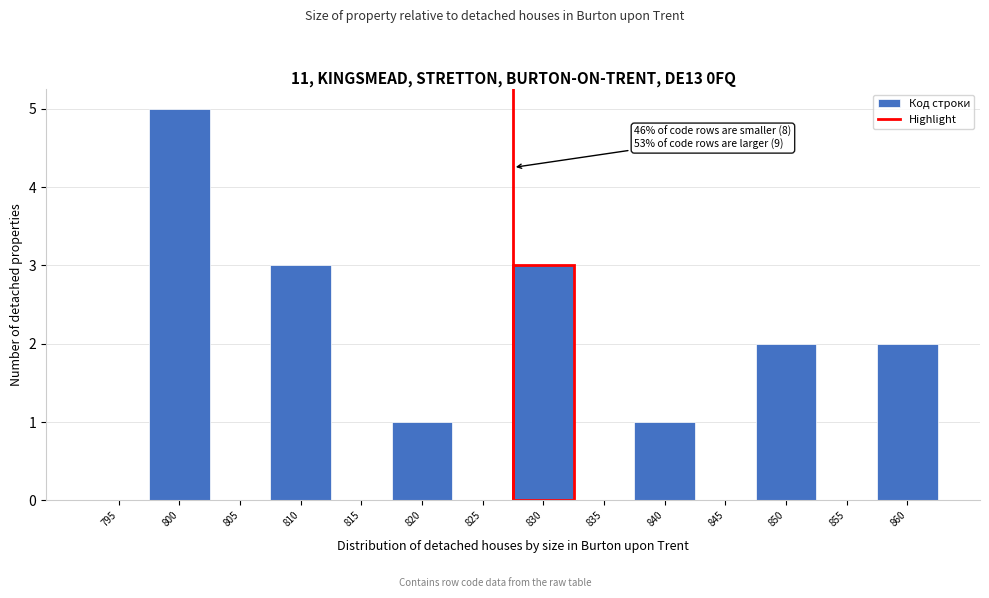

Reading right to left, transcribe all the data shown in this chart.

860=2	855=0	850=2	845=0	840=1	835=0	830=3	825=0	820=1	815=0	810=3	805=0	800=5	795=0